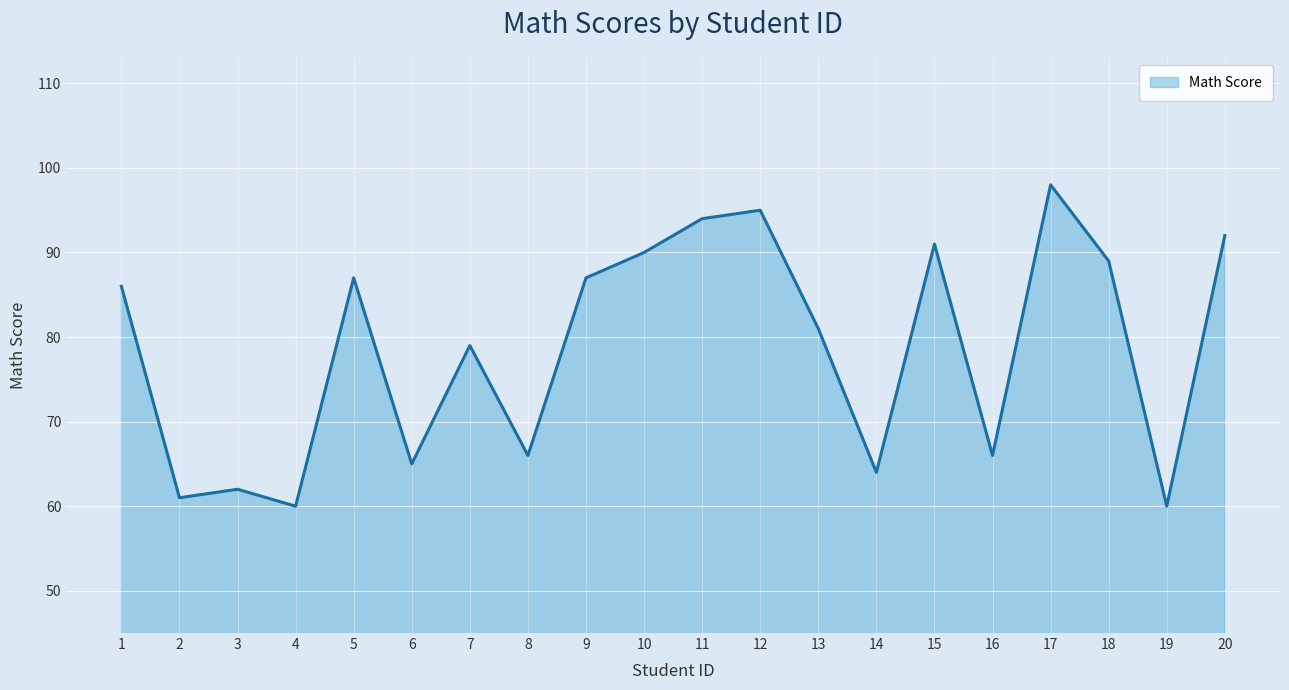

What is the change in value from 12 to 20?

-3